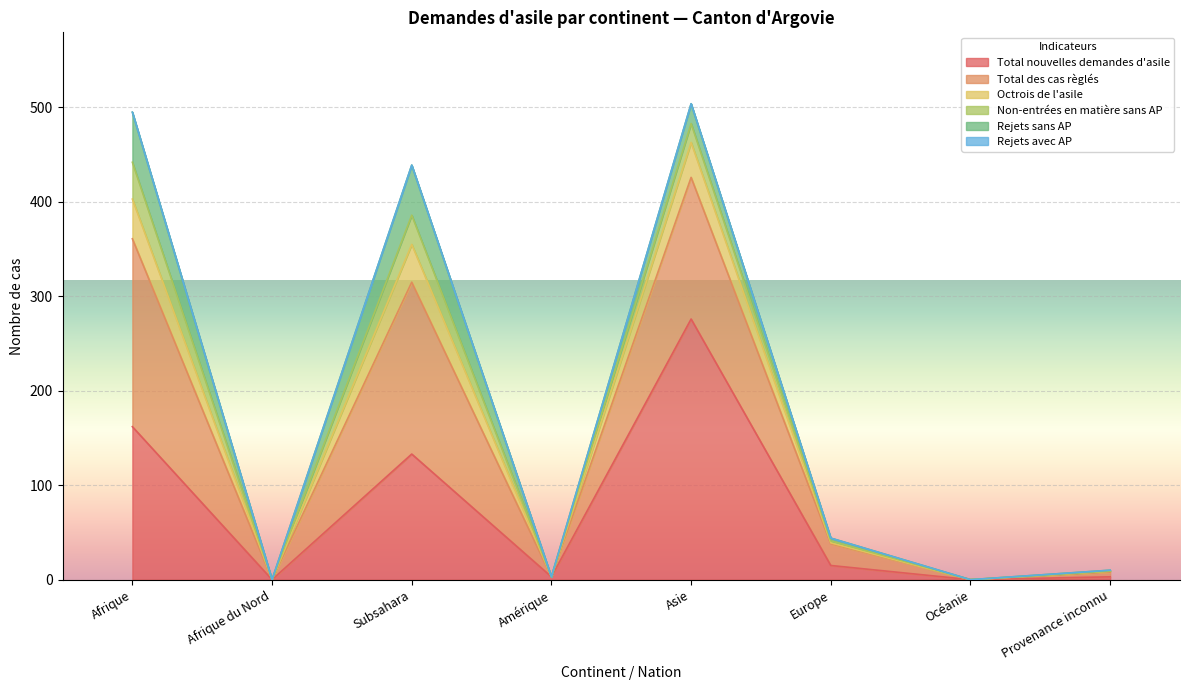

At how many categories does at least one series exceed 374?

3